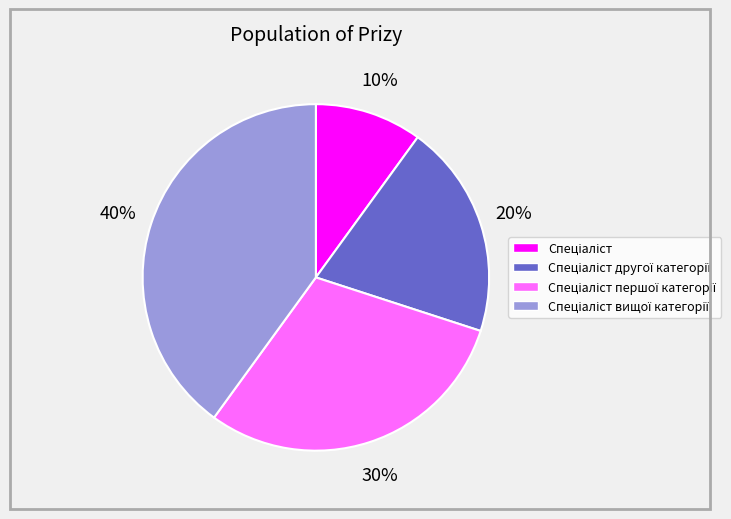

To the nearest percent, what is the difference between the largest and smallest slice percentages?

30%